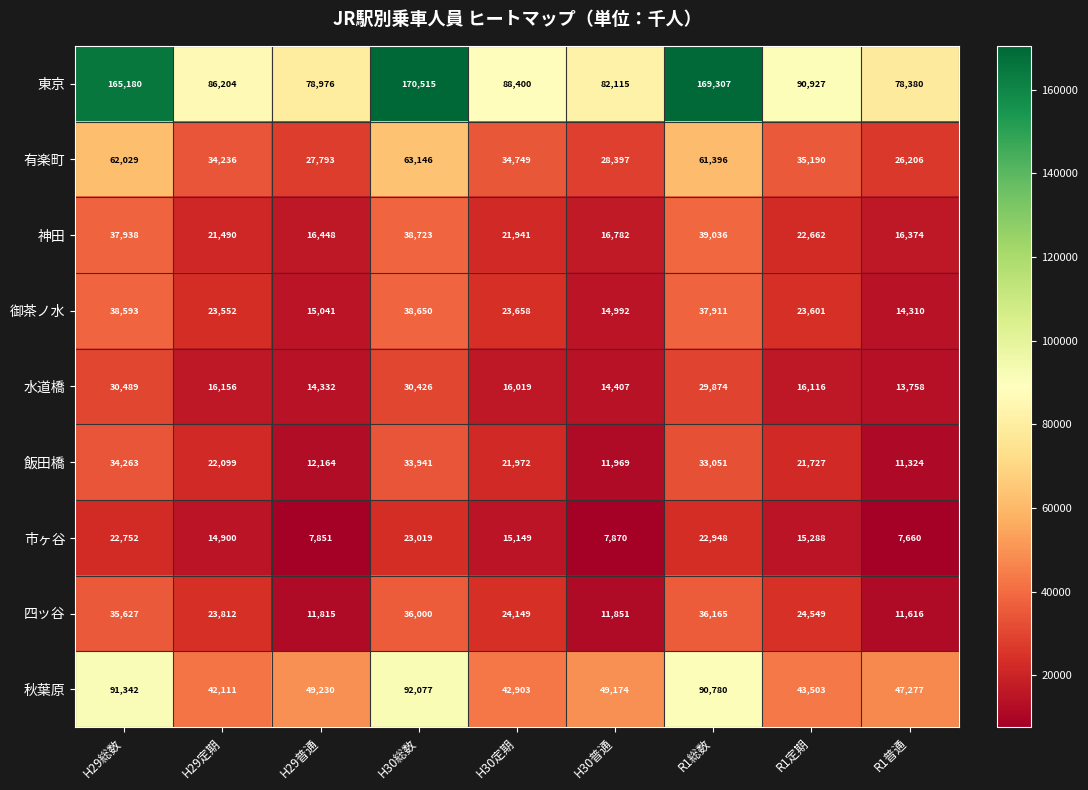

What is the sum of the 飯田橋 values at R1総数 and R1定期?

54778